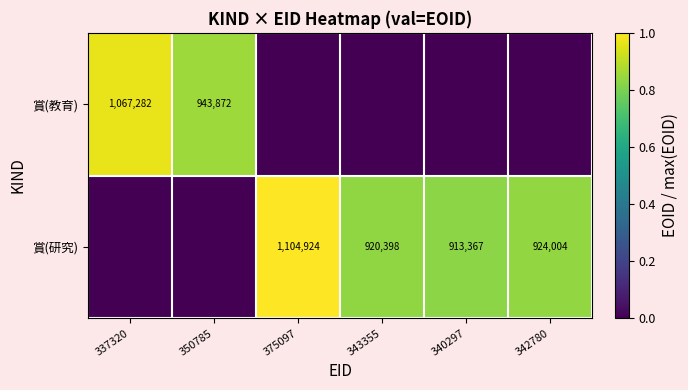

The 賞(教育) series shows 505352 at 337320. True or false?

False